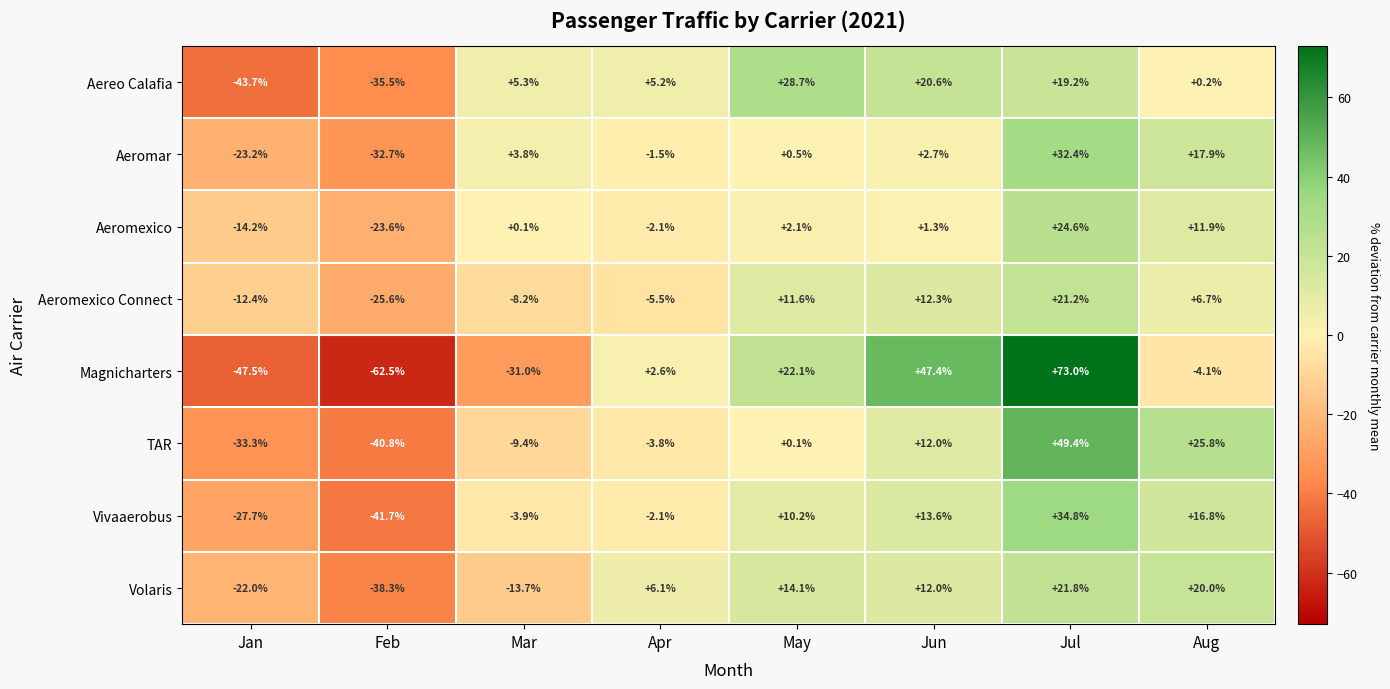

The value of Volaris at Jul is 21.8. True or false?

True